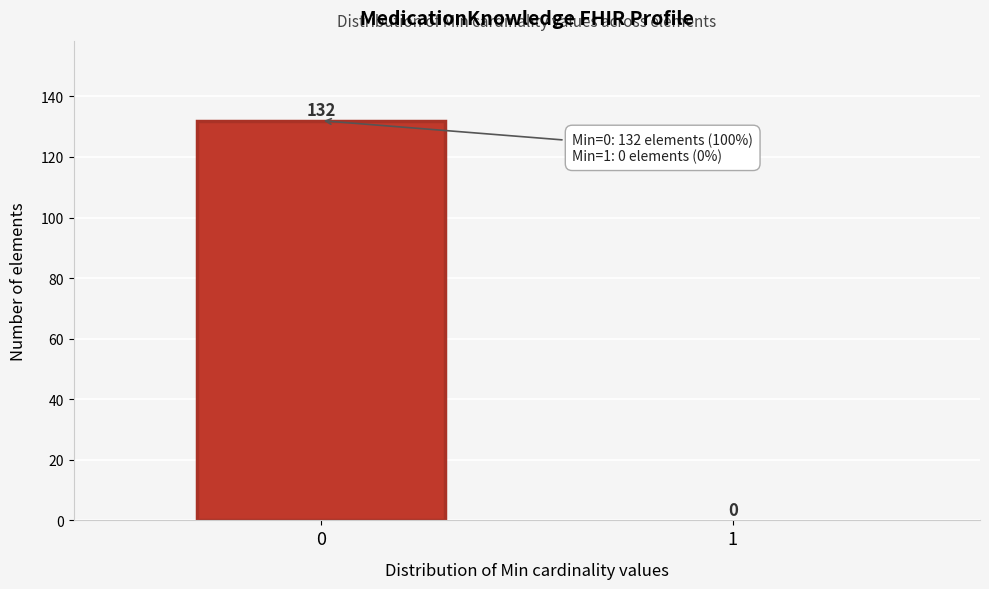

Reading left to right, what are all the values shown in this chart?

0=132	1=0